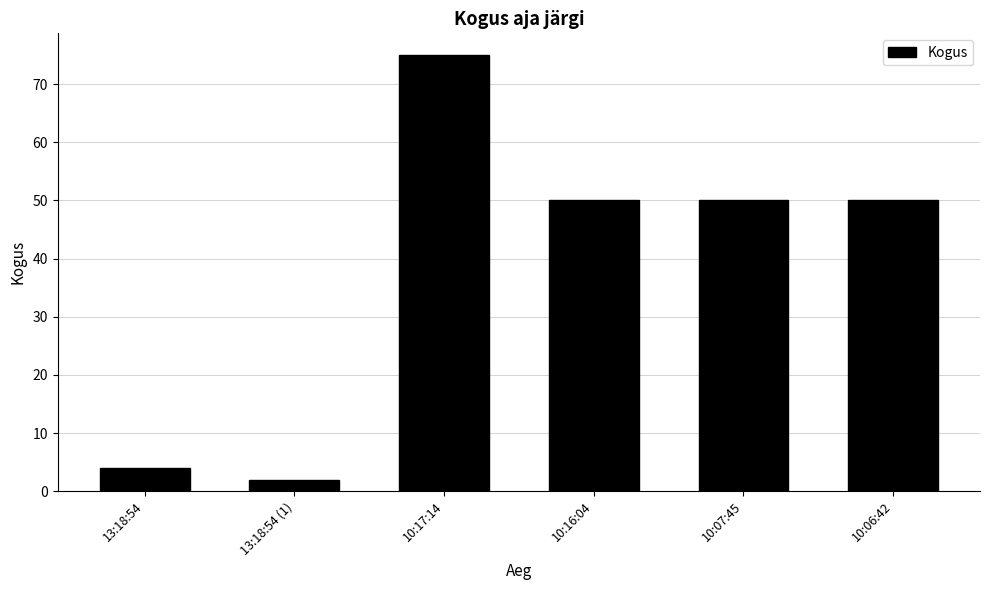

What value does the data have at 10:07:45?

50